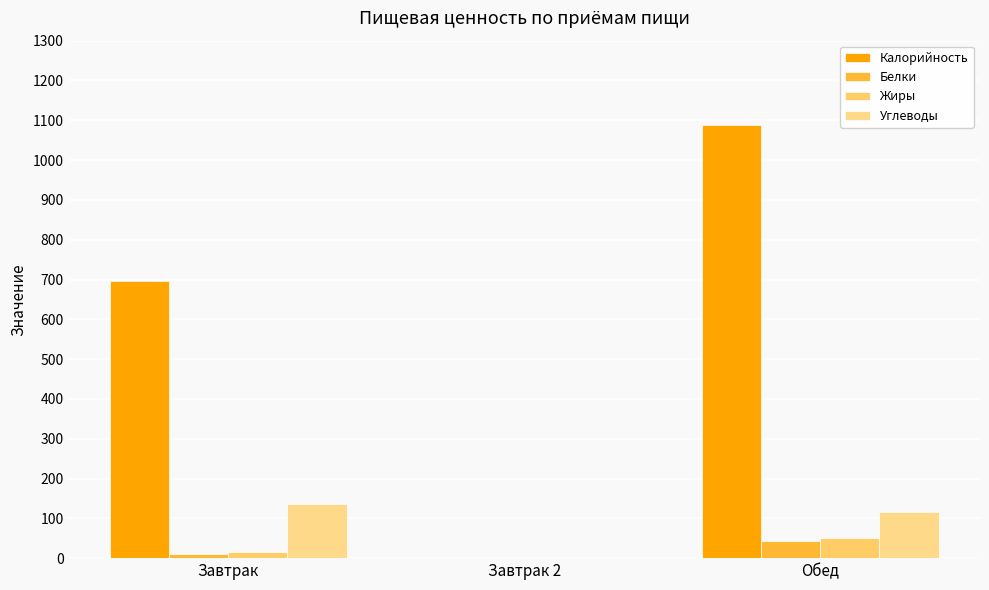

Which series changed the most between Завтрак and Обед?

Калорийность